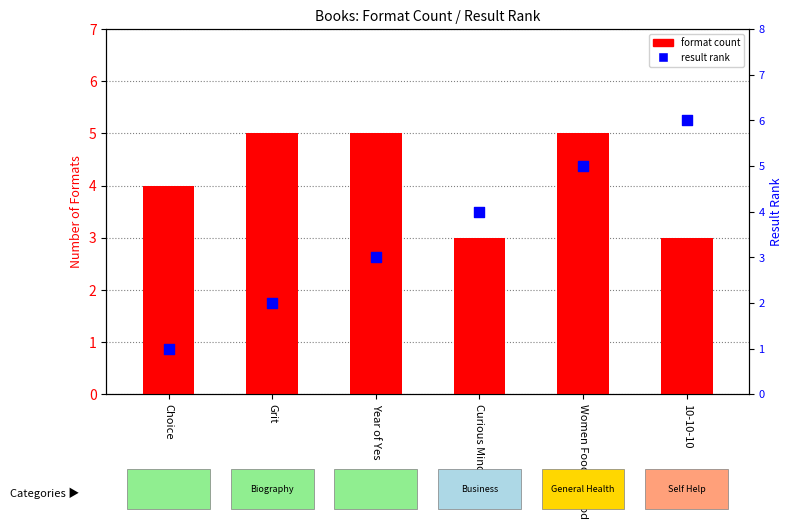

Is the value of result rank at Year of Yes greater than the value of format count at Choice?

No